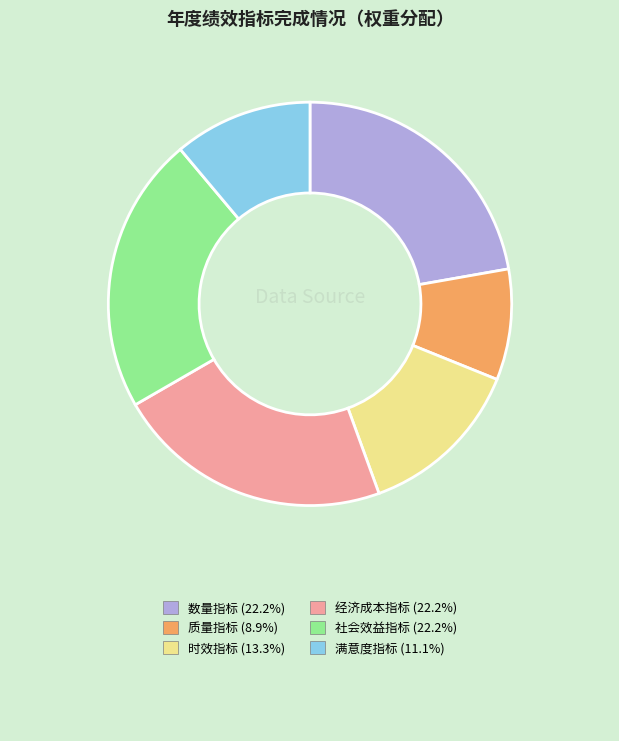

Count the number of slices in the pie.

6